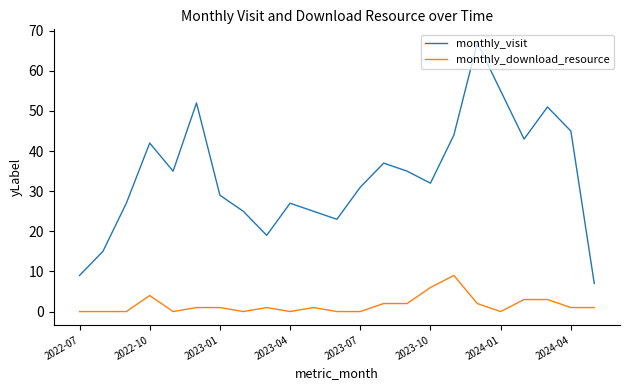

List the series in order of their peak value, highest first.

monthly_visit, monthly_download_resource